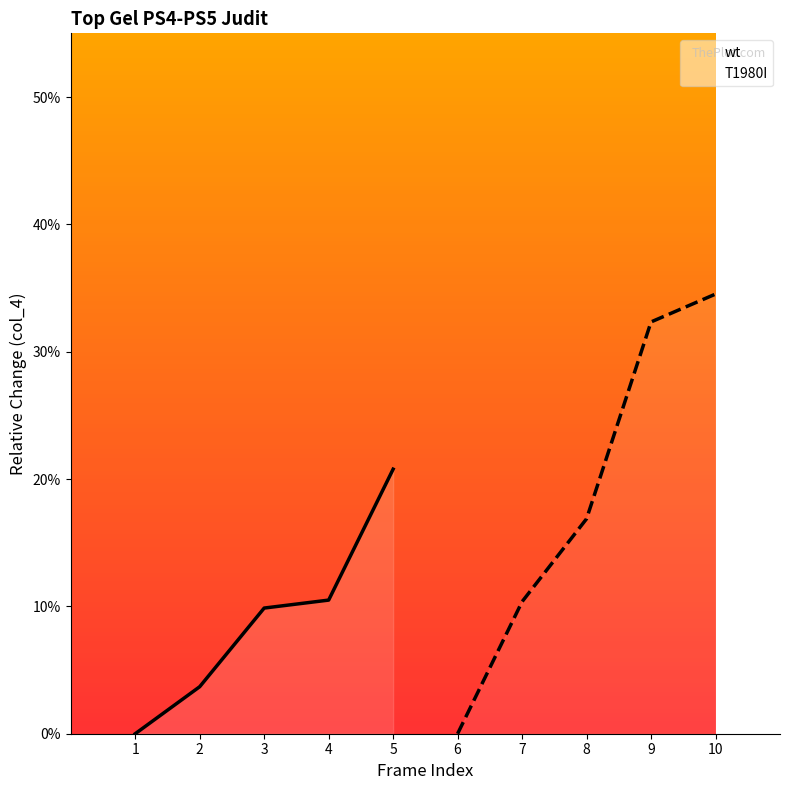

Which category has the lowest value in the T1980I series?

6